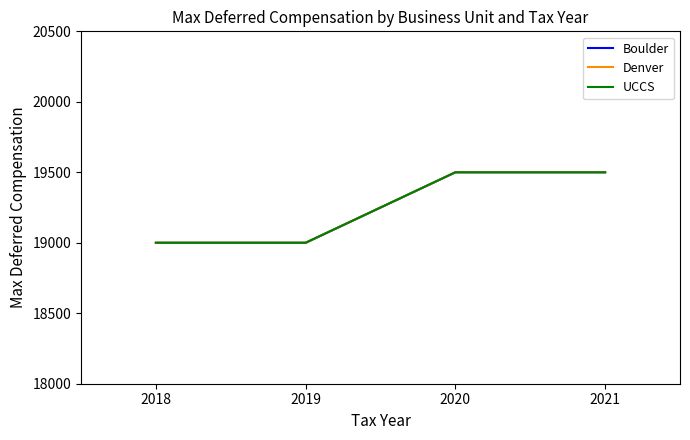

Reading right to left, list all the values displayed in this chart.

Boulder: 2021=19500	2020=19500	2019=19000	2018=19000
Denver: 2021=19500	2020=19500	2019=19000	2018=19000
UCCS: 2021=19500	2020=19500	2019=19000	2018=19000